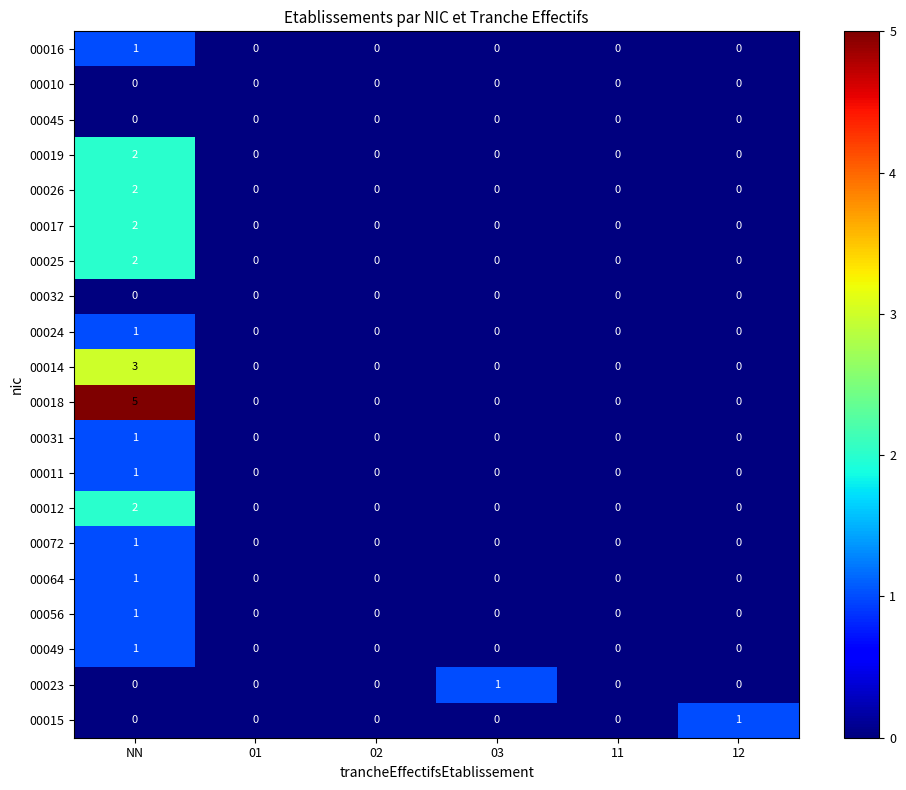

At which category is the sum across all series the highest?

NN